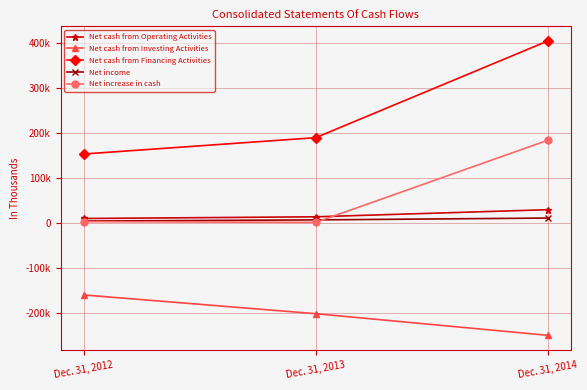

Is this an area chart (filled region under the line)?

No